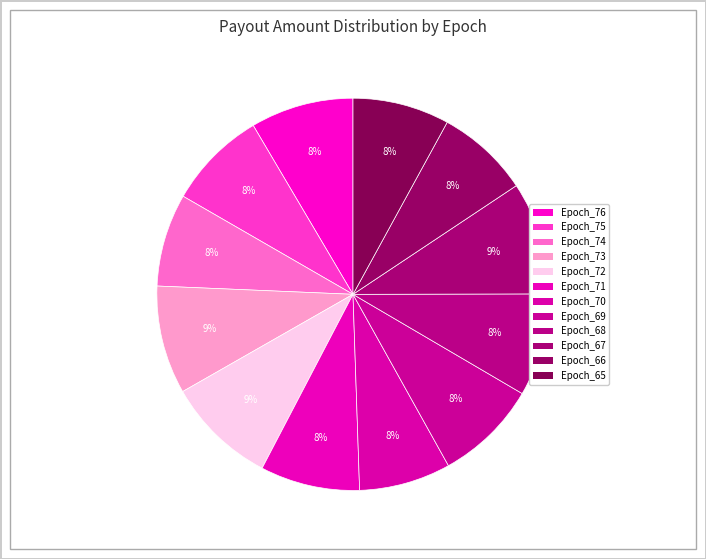

To the nearest percent, what is the combined percentage of Epoch_69 and Epoch_75?

17%